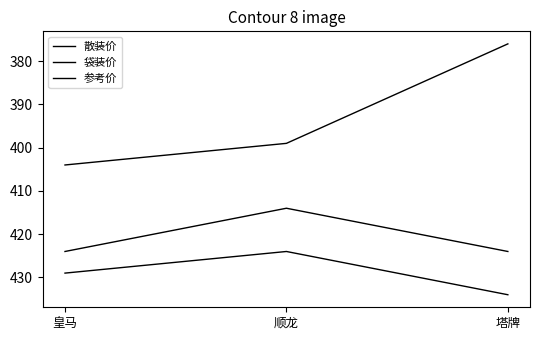

Reading left to right, transcribe all the data shown in this chart.

散装价: 429	424	434
袋装价: 404	399	376
参考价: 424	414	424